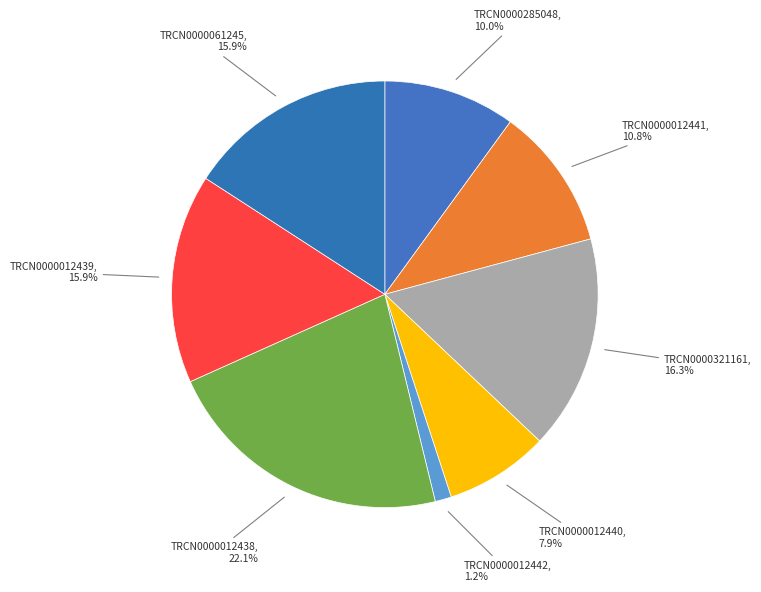

How many slices are in this pie chart?

8